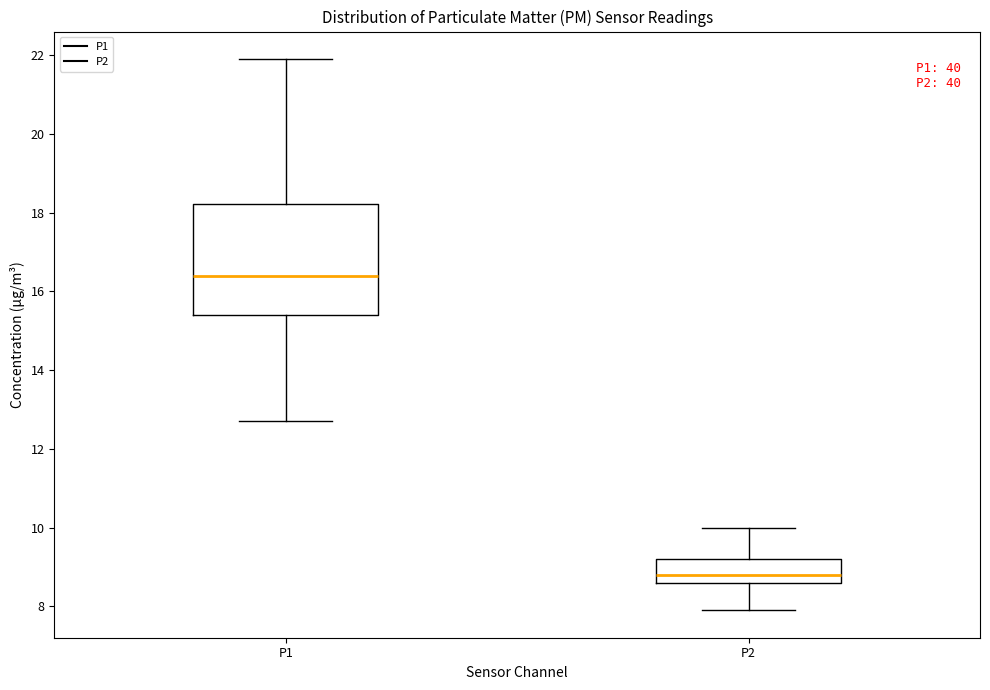

Where does the lower whisker of the box for P2 end on the y-axis? The values are not printed on the chart, so give them approximately, as read against the axis.

8.0